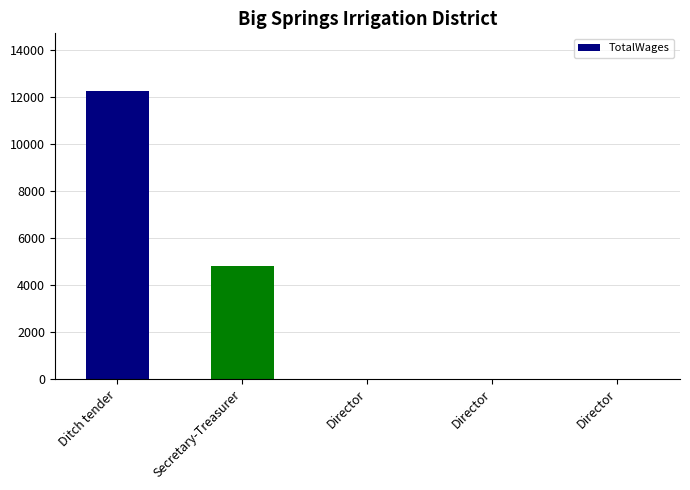

Count the number of data series in this chart.

1